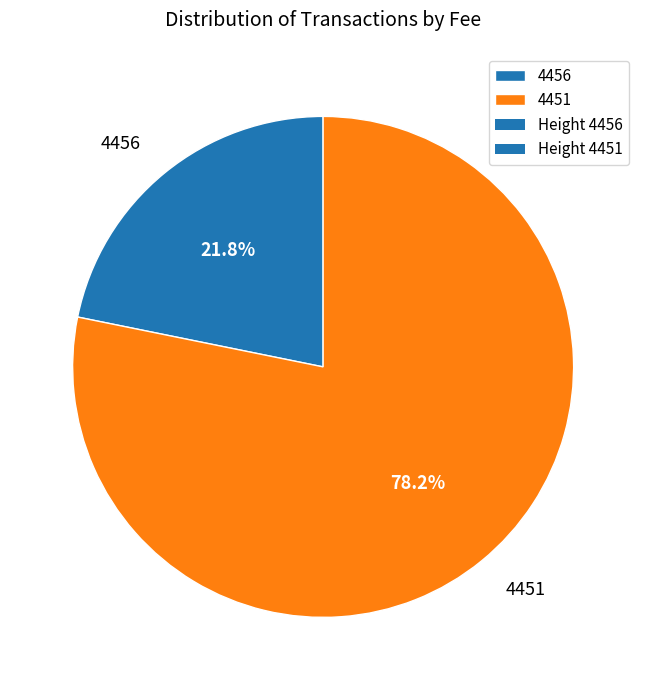

Which category has the smallest portion of the pie?

4456